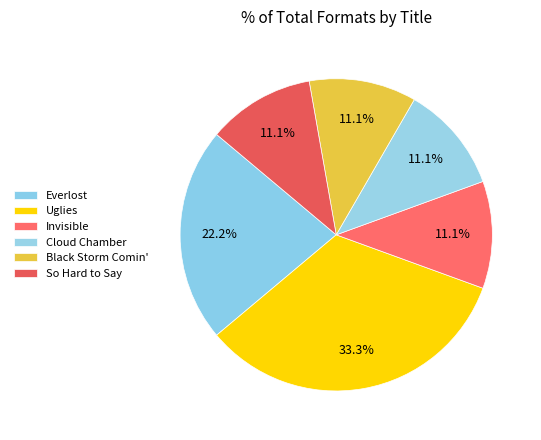

The Cloud Chamber slice represents 11% of the pie. True or false?

True